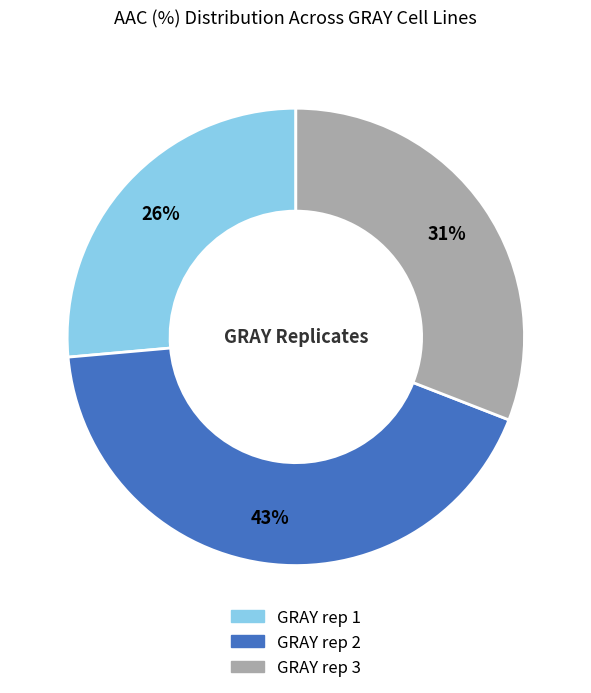

Count the number of slices in the pie.

3